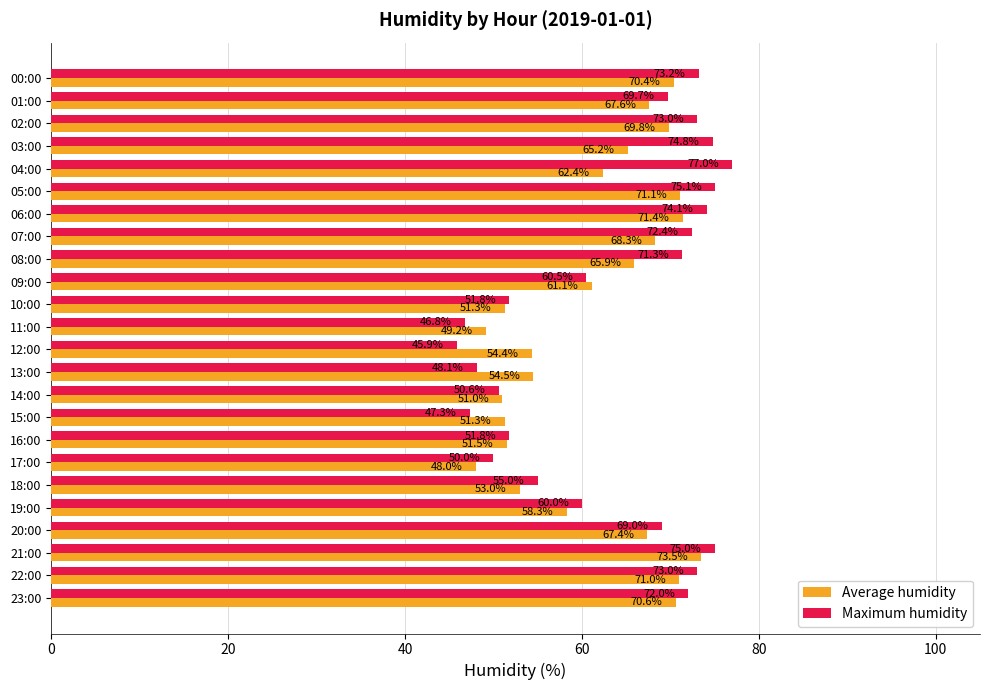

Rank the series by their maximum value, from highest to lowest.

Maximum humidity, Average humidity